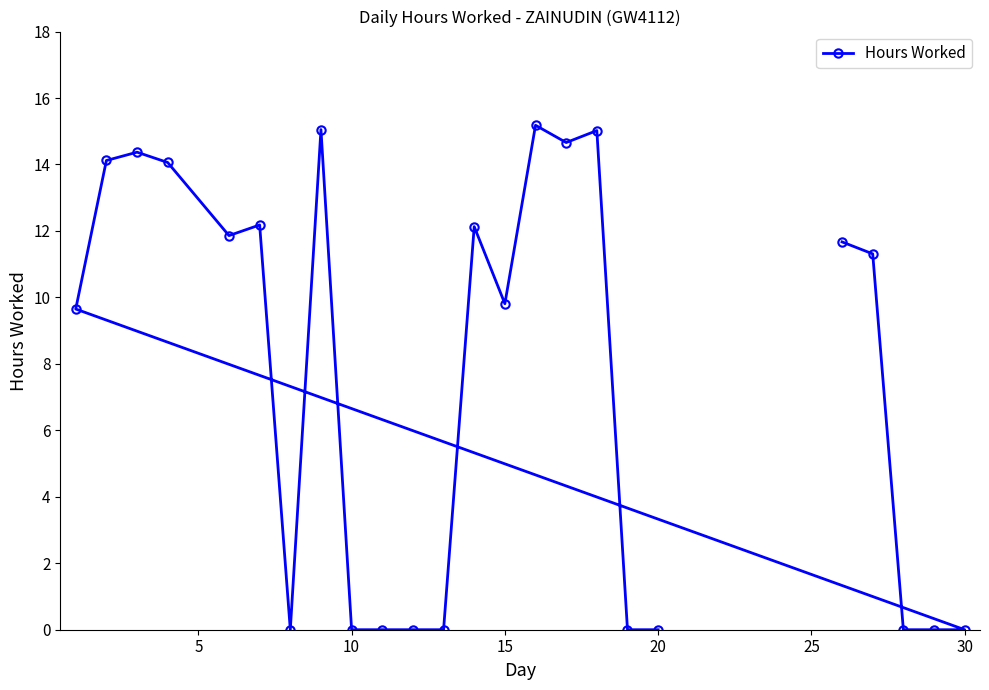

What is the difference between the maximum and second lowest values?

15.2